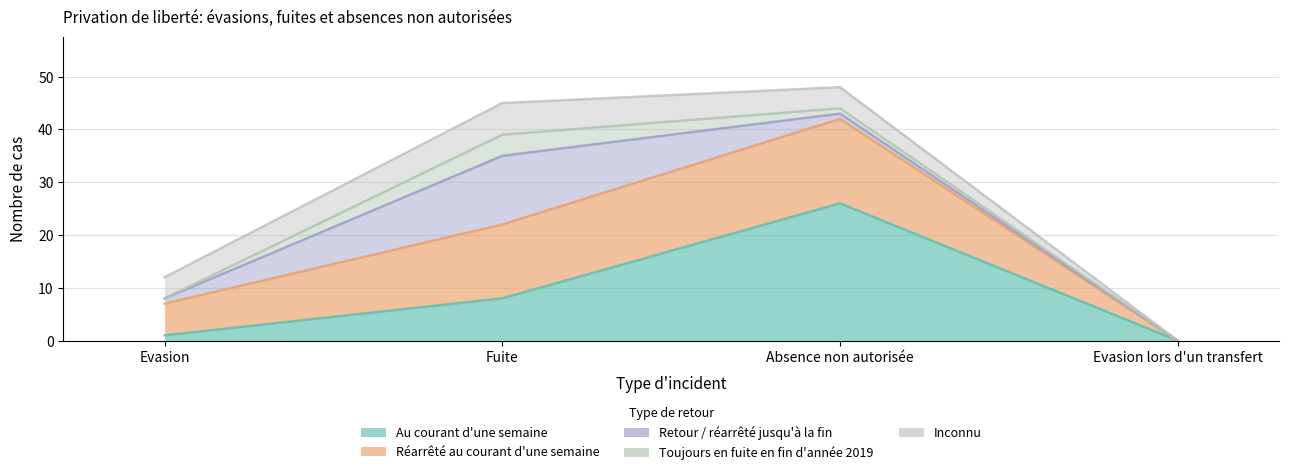

At which category does Inconnu reach its first local peak?

Fuite